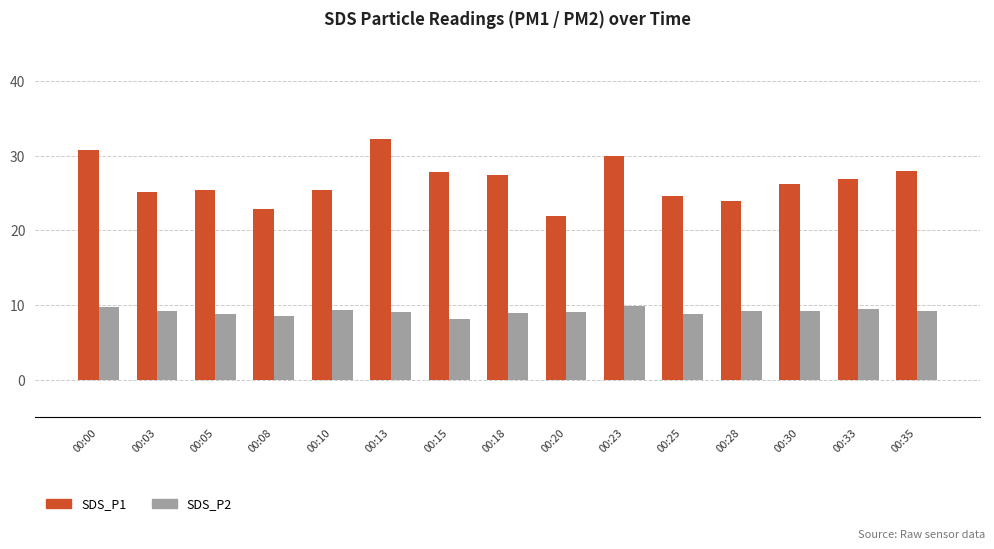

Which series has the widest spread of values?

SDS_P1